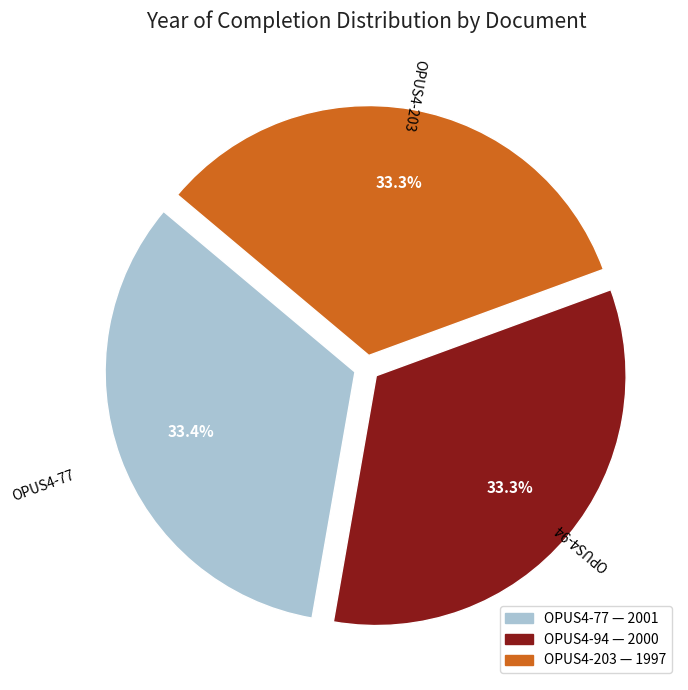

To the nearest percent, what is the average slice percentage?

33%